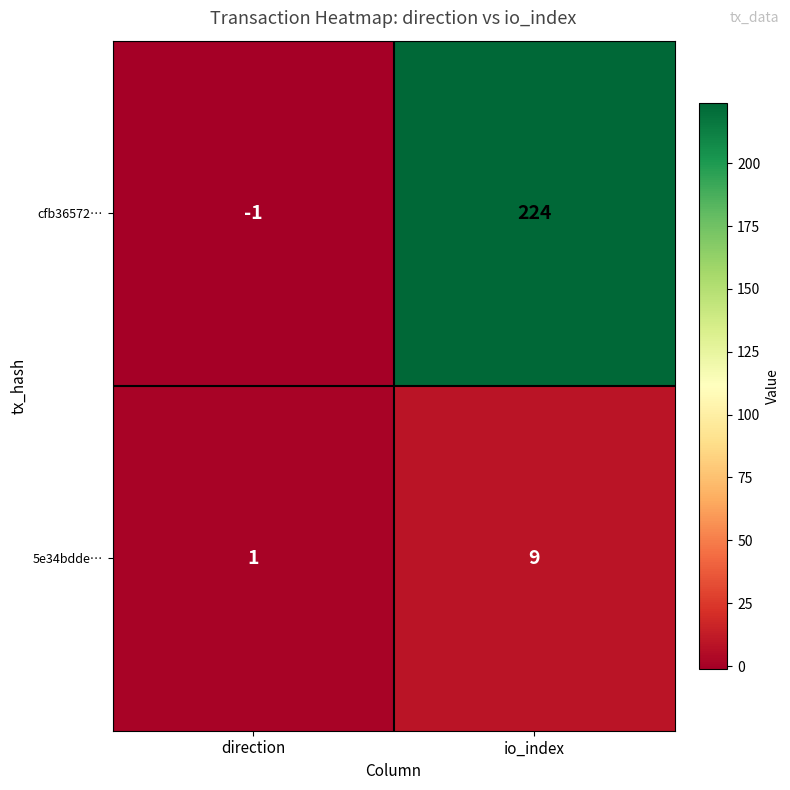

Which series has the largest range (max minus min)?

cfb36572…